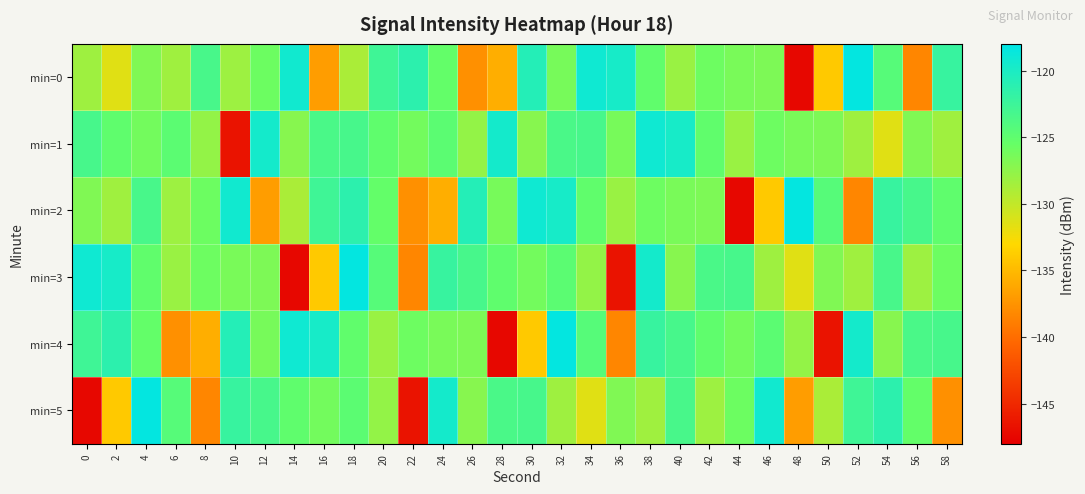

Reading right to left, what are all the values shown in this chart?

min=0: 58=-122.1	56=-138.4	54=-124.4	52=-118.3	50=-134.0	48=-147.4	46=-126.6	44=-126.5	42=-125.9	40=-128.0	38=-125.1	36=-119.7	34=-119.1	32=-126.3	30=-120.7	28=-135.7	26=-137.7	24=-125.3	22=-121.3	20=-122.7	18=-128.9	16=-136.9	14=-119.3	12=-125.8	10=-128.2	8=-123.3	6=-128.3	4=-126.8	2=-131.5	0=-128.3
min=1: 58=-128.3	56=-126.8	54=-131.5	52=-128.3	50=-126.6	48=-126.5	46=-125.9	44=-128.0	42=-125.1	40=-119.7	38=-119.1	36=-126.3	34=-123.3	32=-123.5	30=-127.2	28=-119.6	26=-127.7	24=-124.7	22=-126.2	20=-125.1	18=-123.3	16=-123.5	14=-127.2	12=-119.6	10=-146.5	8=-127.7	6=-124.7	4=-126.2	2=-125.1	0=-123.3
min=2: 58=-125.1	56=-123.3	54=-122.1	52=-138.4	50=-124.4	48=-118.3	46=-134.0	44=-147.4	42=-126.6	40=-126.5	38=-125.9	36=-128.0	34=-125.1	32=-119.7	30=-119.1	28=-126.3	26=-120.7	24=-135.7	22=-137.7	20=-125.3	18=-121.3	16=-122.7	14=-128.9	12=-136.9	10=-119.3	8=-125.8	6=-128.2	4=-123.3	2=-128.3	0=-126.8
min=3: 58=-125.8	56=-128.2	54=-123.3	52=-128.3	50=-126.8	48=-131.5	46=-128.3	44=-123.3	42=-123.5	40=-127.2	38=-119.6	36=-146.5	34=-127.7	32=-124.7	30=-126.2	28=-125.1	26=-123.3	24=-122.1	22=-138.4	20=-124.4	18=-118.3	16=-134.0	14=-147.4	12=-126.6	10=-126.5	8=-125.9	6=-128.0	4=-125.1	2=-119.7	0=-119.1
min=4: 58=-123.3	56=-123.5	54=-127.2	52=-119.6	50=-146.5	48=-127.7	46=-124.7	44=-126.2	42=-125.1	40=-123.3	38=-122.1	36=-138.4	34=-124.4	32=-118.3	30=-134.0	28=-147.4	26=-126.6	24=-126.5	22=-125.9	20=-128.0	18=-125.1	16=-119.7	14=-119.1	12=-126.3	10=-120.7	8=-135.7	6=-137.7	4=-125.3	2=-121.3	0=-122.7
min=5: 58=-137.7	56=-125.3	54=-121.3	52=-122.7	50=-128.9	48=-136.9	46=-119.3	44=-125.8	42=-128.2	40=-123.3	38=-128.3	36=-126.8	34=-131.5	32=-128.3	30=-123.3	28=-123.5	26=-127.2	24=-119.6	22=-146.5	20=-127.7	18=-124.7	16=-126.2	14=-125.1	12=-123.3	10=-122.1	8=-138.4	6=-124.4	4=-118.3	2=-134.0	0=-147.4